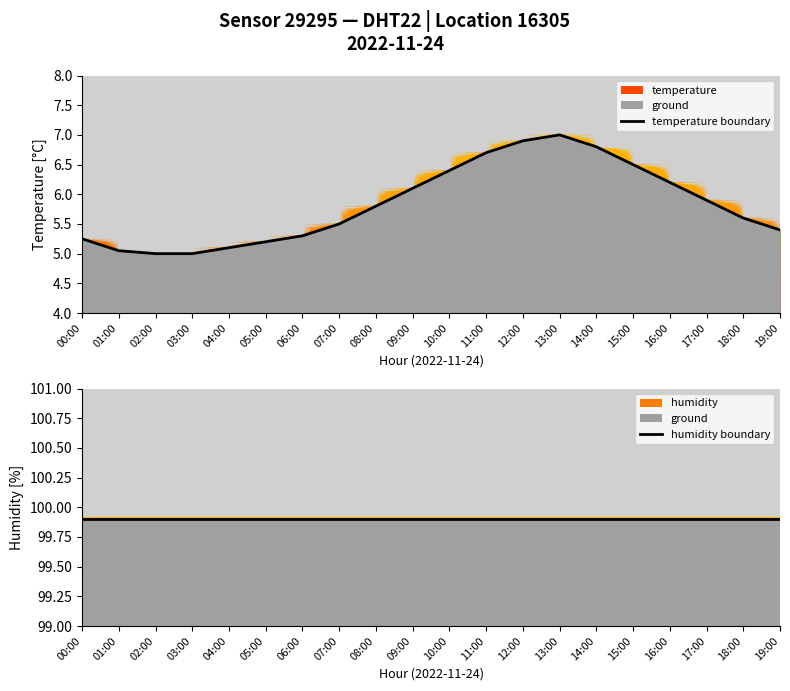

True or false: humidity boundary has a value of 56.3 at 11:00.

False